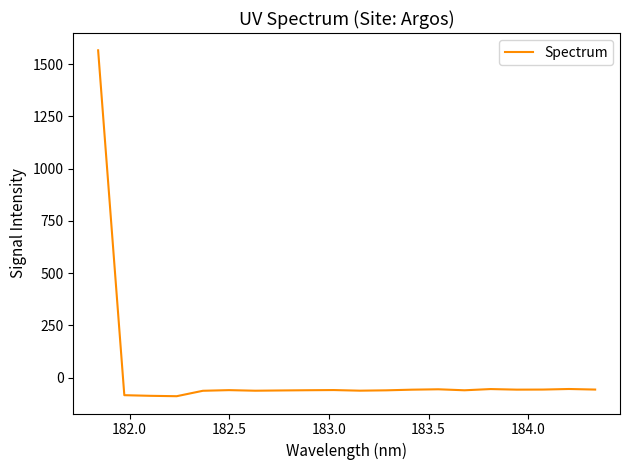

What is the maximum value shown in the chart?

1566.8